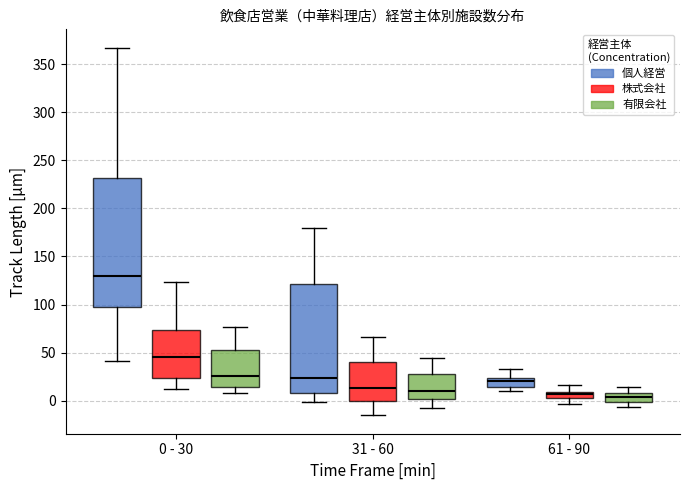

Where does the lower whisker of the box for 0 - 30 (個人経営) end on the y-axis? The values are not printed on the chart, so give them approximately, as read against the axis.

40